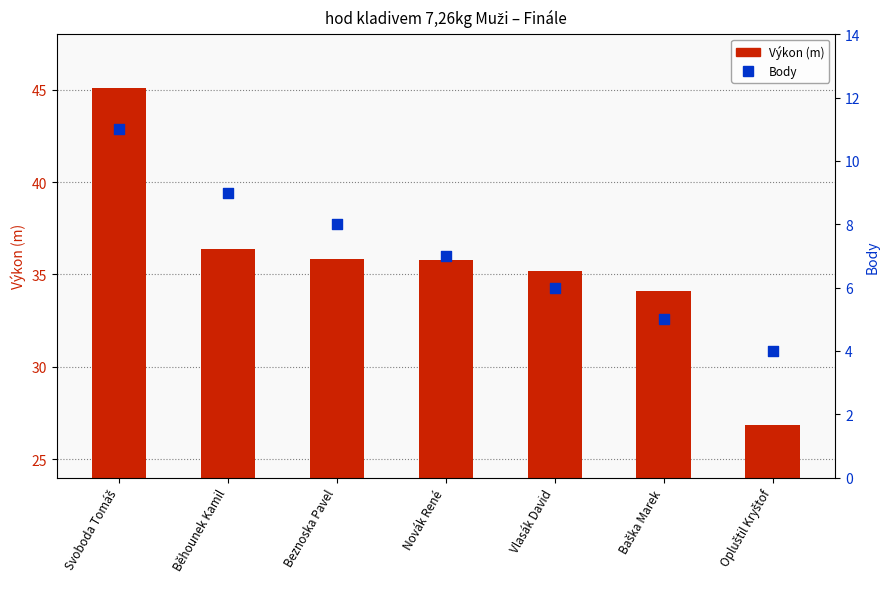

Which series reaches the maximum Y coordinate?

Výkon (m)